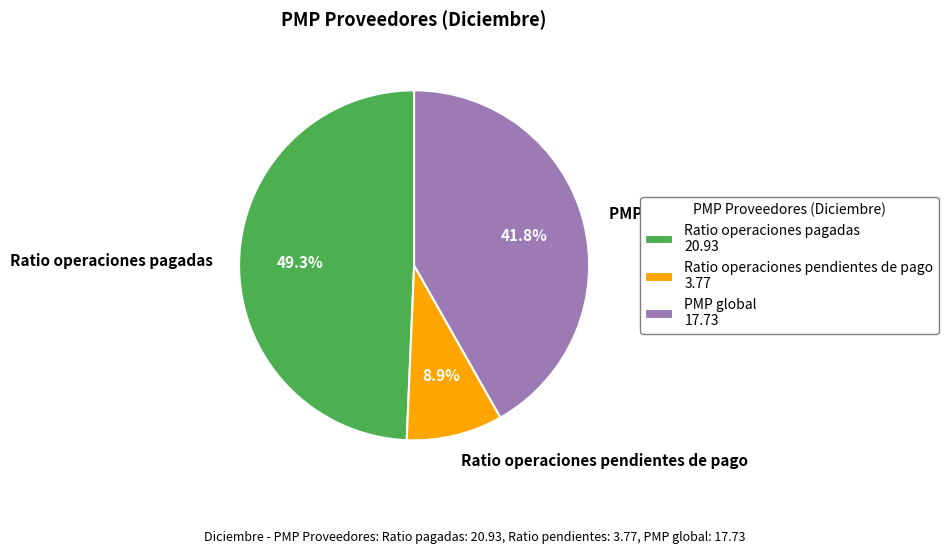

Do Ratio operaciones pendientes de pago and Ratio operaciones pagadas together represent more than half of the pie?

Yes